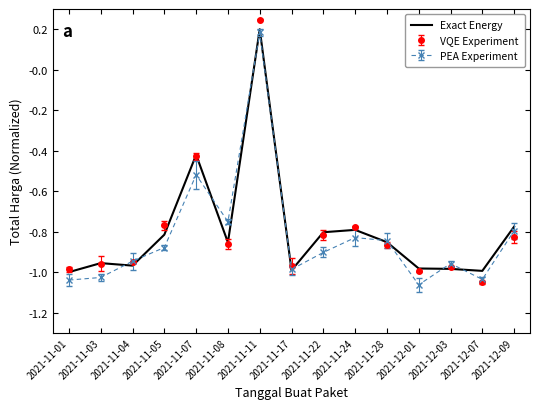

At which category is the sum across all series the highest?

2021-11-11